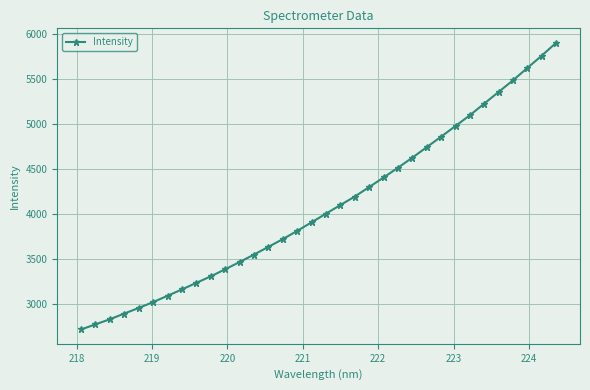

How many data points are less than 4003?

17